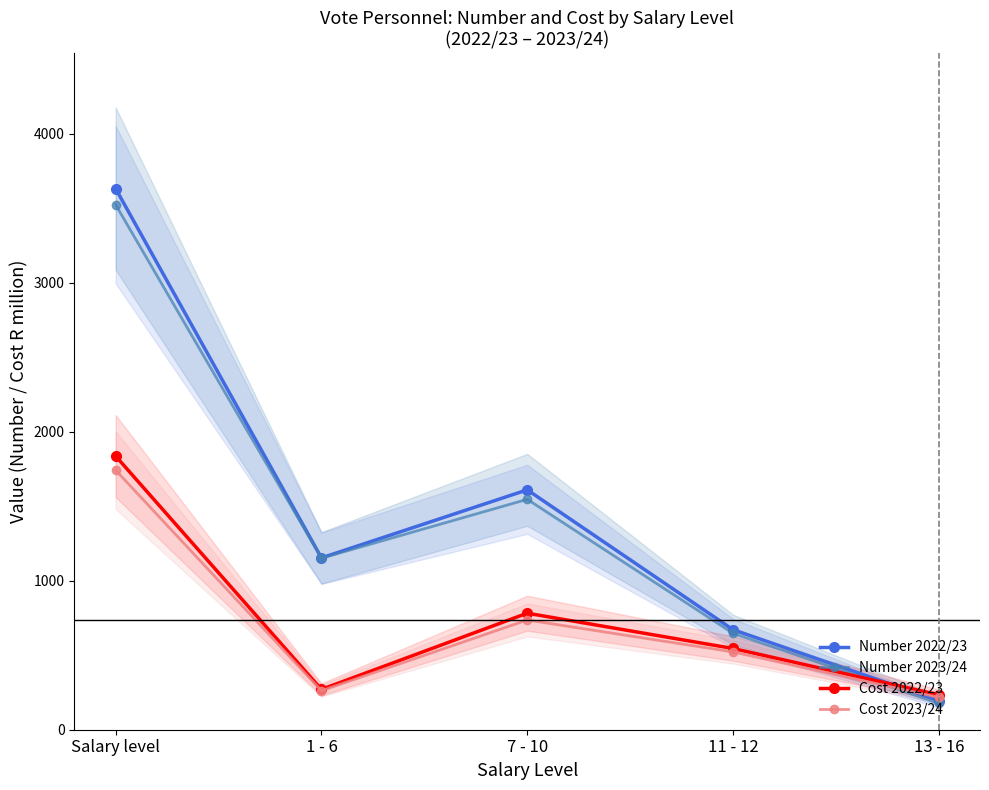

What is the sum of all Cost 2022/23 values?

3668.4